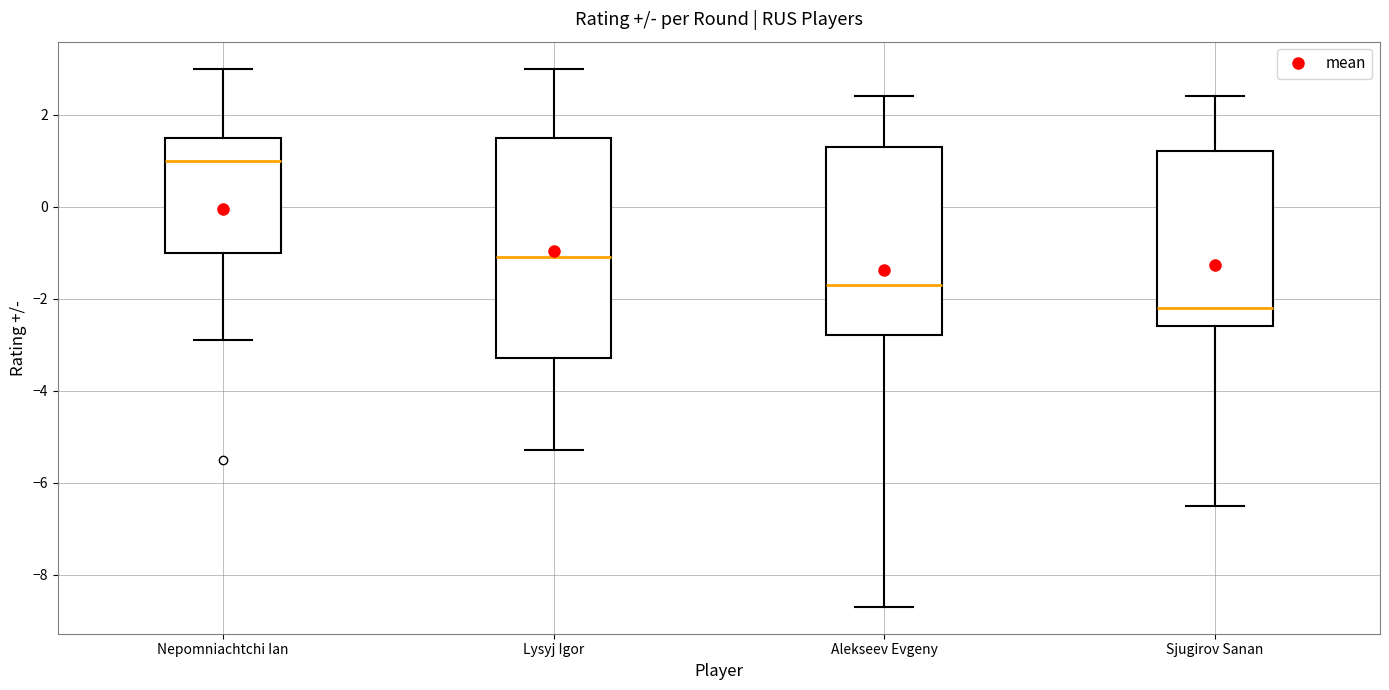

Comparing the boxes themselves (not the whiskers), which one is the tallest?

Lysyj Igor